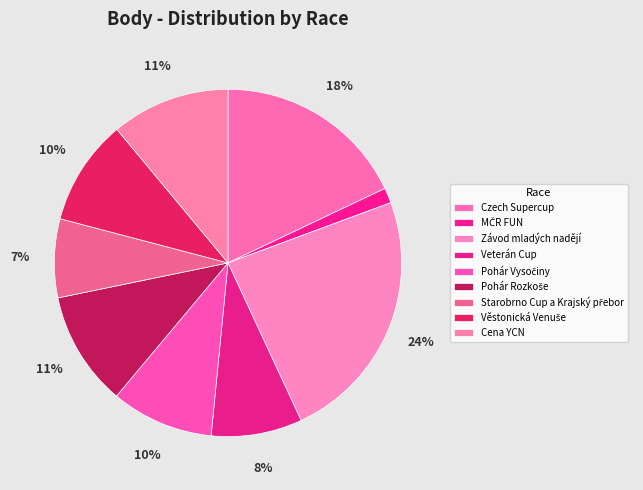

How many segments does this pie chart have?

9